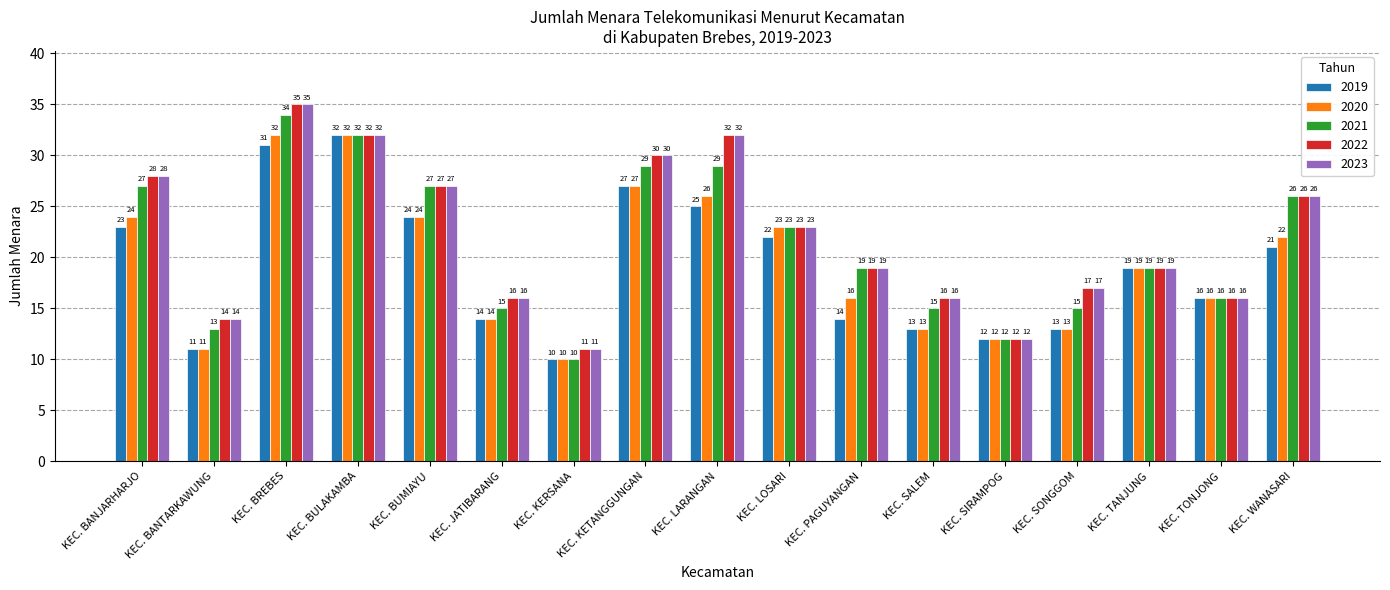

Are the bars grouped side by side (vs. stacked)?

Yes